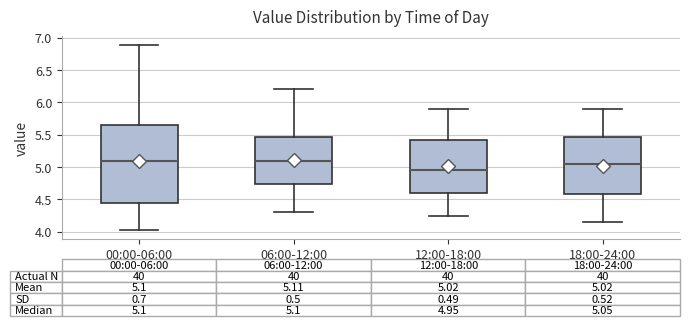

Which box's median line is the lowest?

12:00-18:00